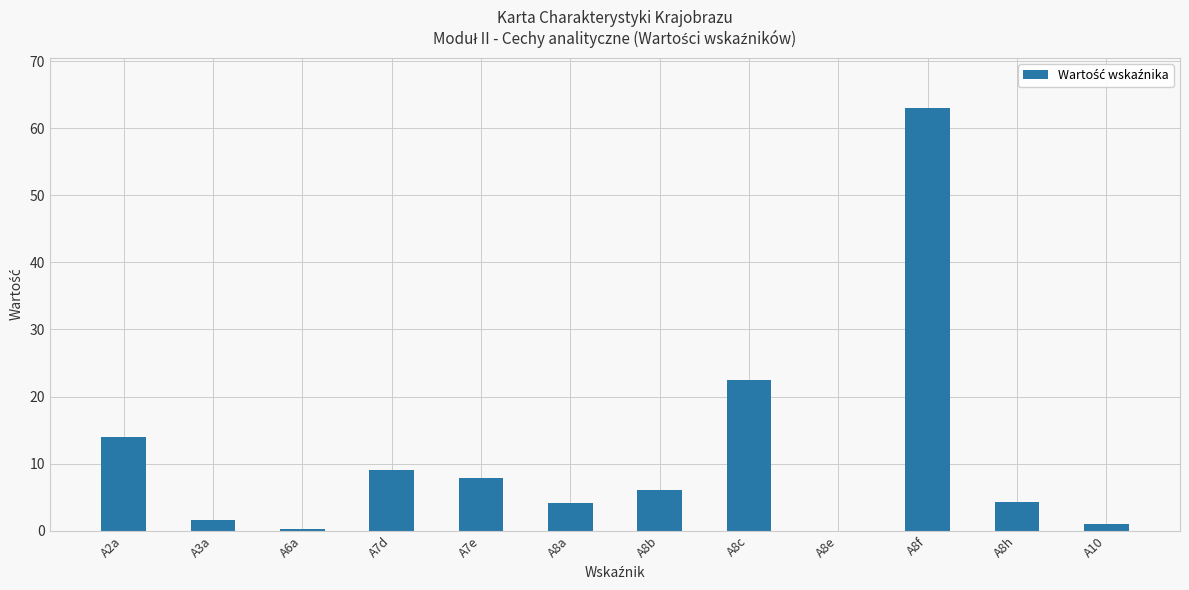

Which has a higher value, A8a or A2a?

A2a